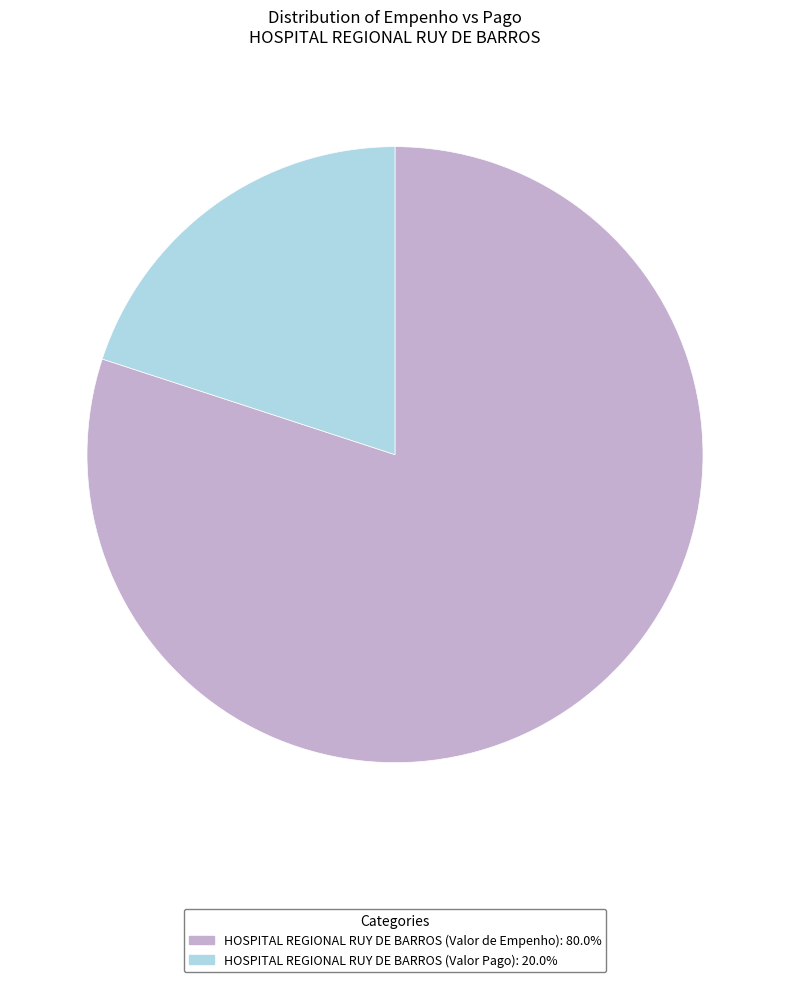

Is the sum of HOSPITAL REGIONAL RUY DE BARROS (Valor Pago) and HOSPITAL REGIONAL RUY DE BARROS (Valor de Empenho) greater than half?

Yes